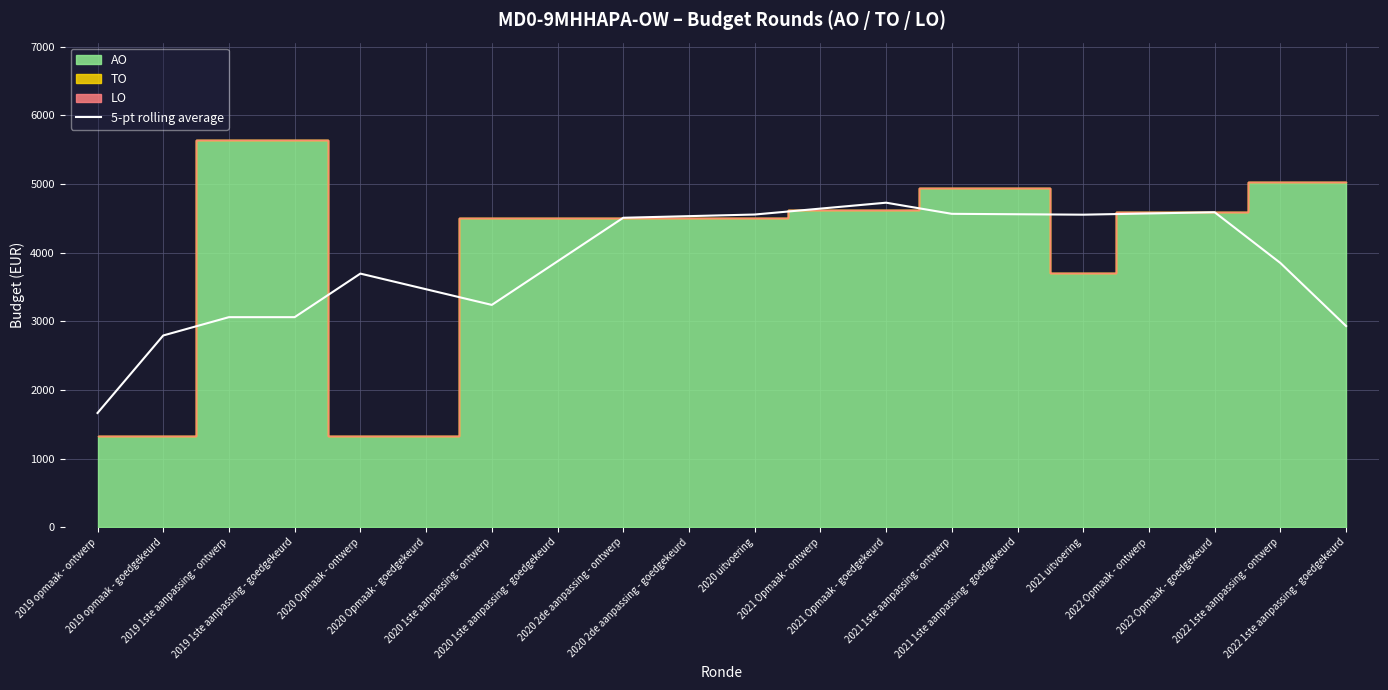

True or false: the data has more than 1 interior local peaks.

True